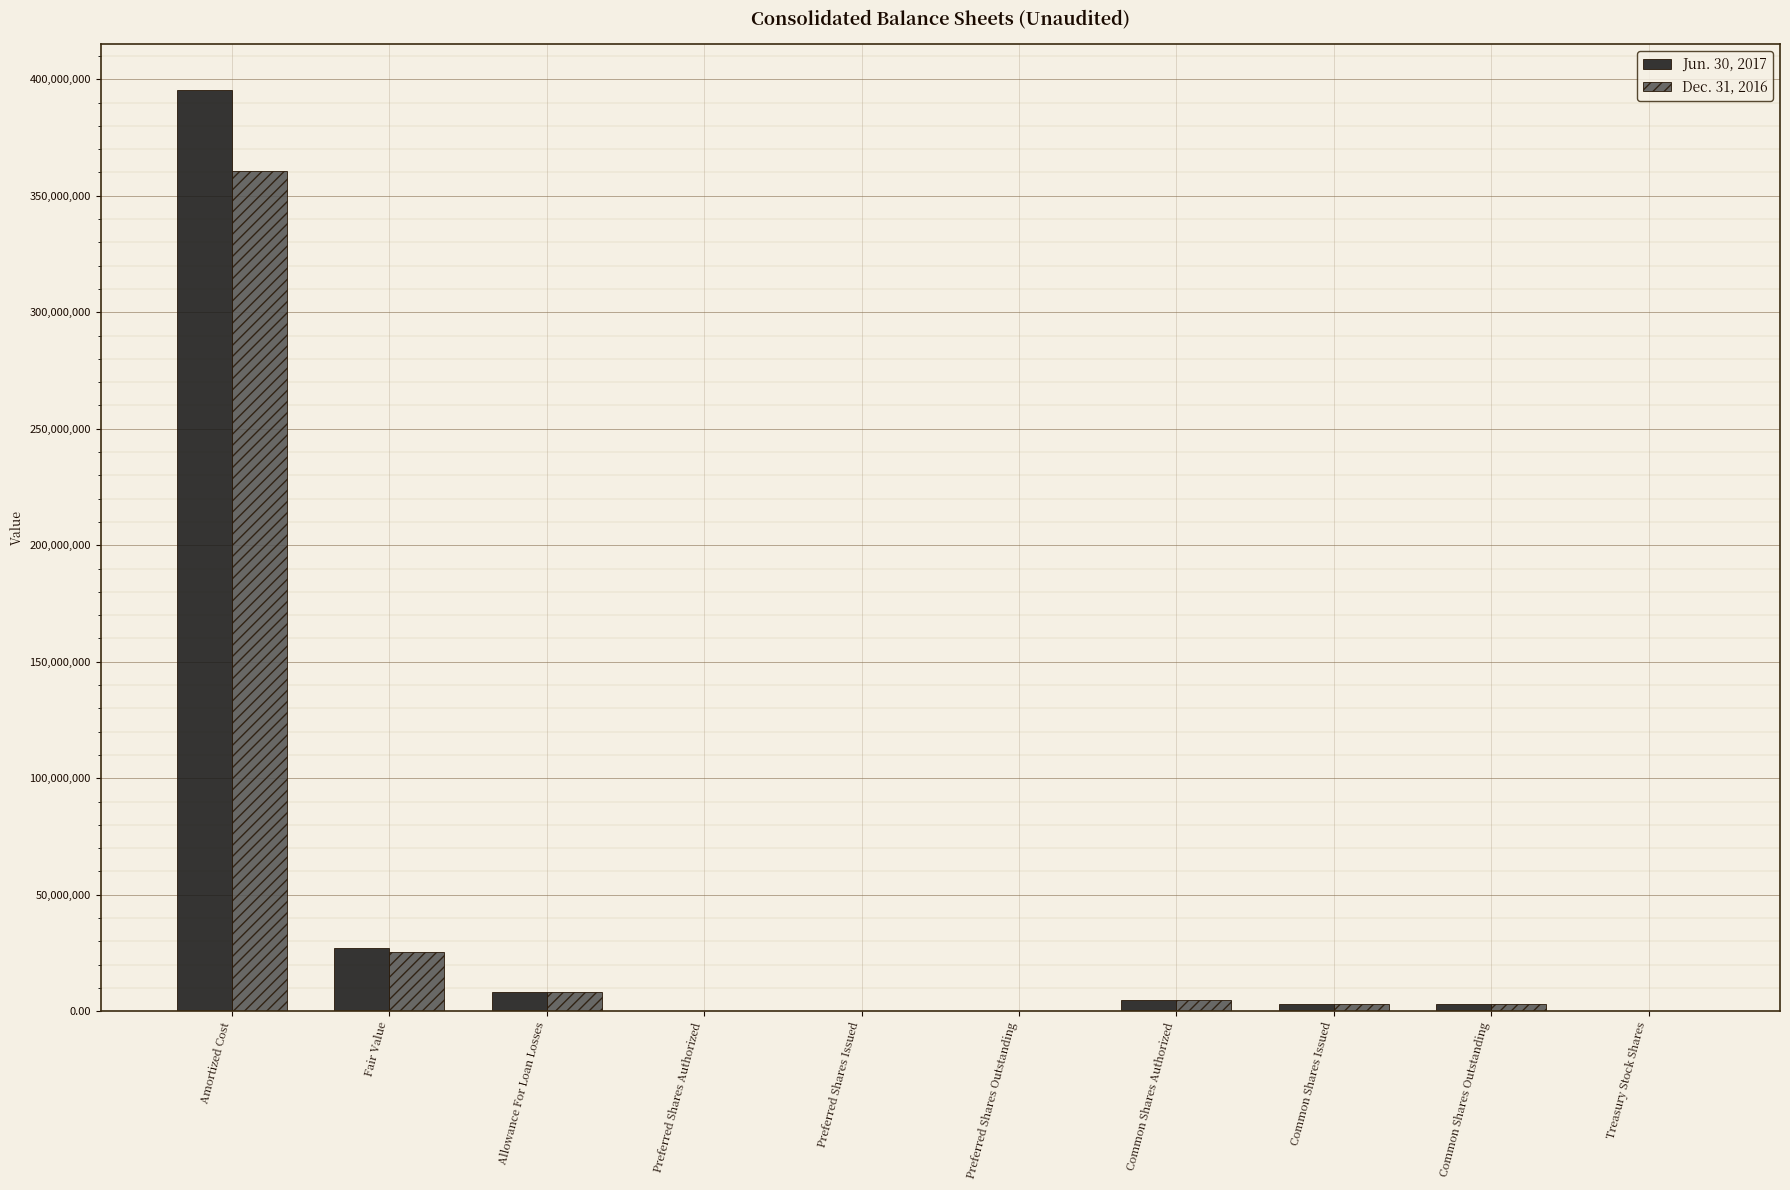

At which category is the sum across all series the highest?

Amortized Cost